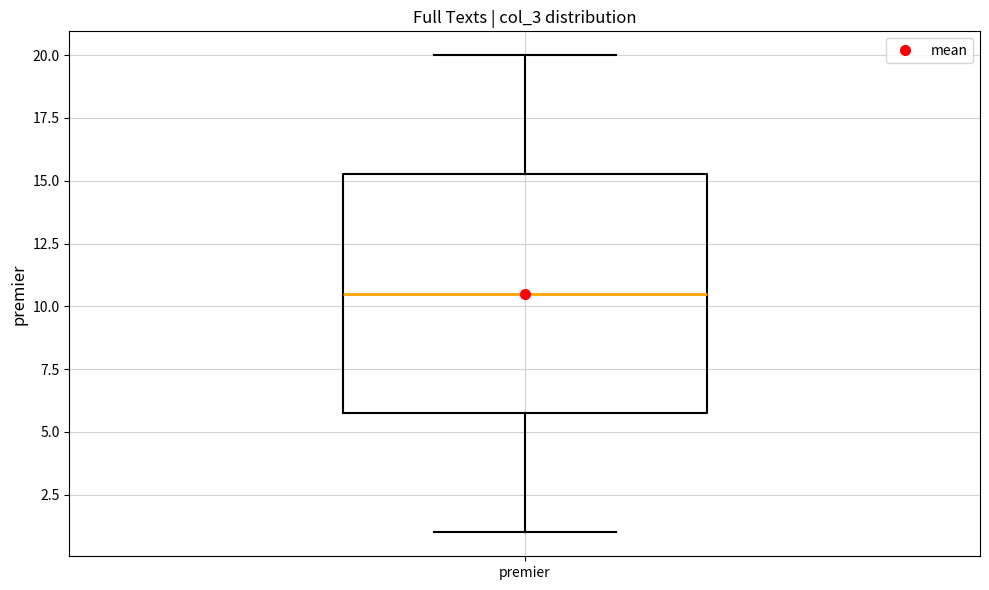

Transcribe this box plot: give where the median line is, the range the box spans, and where the two whiskers end, as read against the y-axis. The values are not printed on the chart, so give them approximately, as read against the axis.

median 10.5, box 6.0 to 15.5, whiskers 1.0 to 20.0